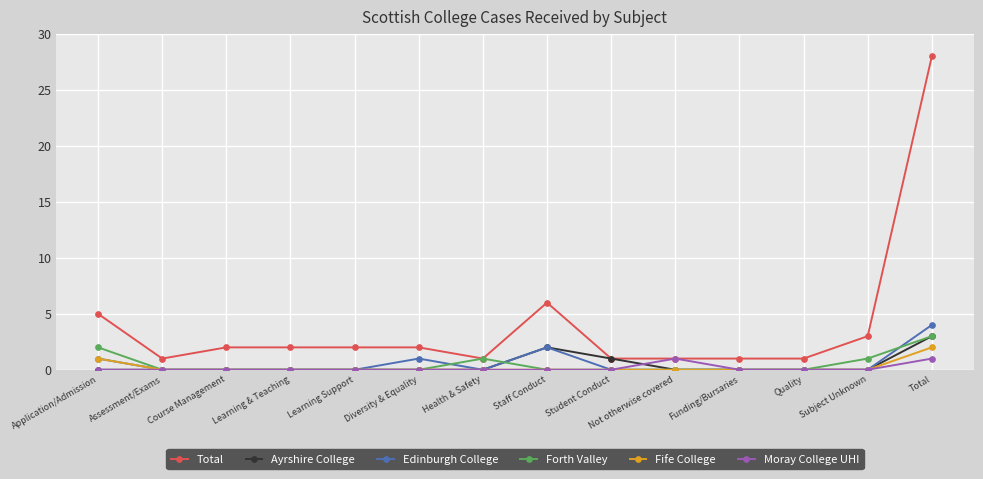

At which category does the chart reach its peak across all series?

Total